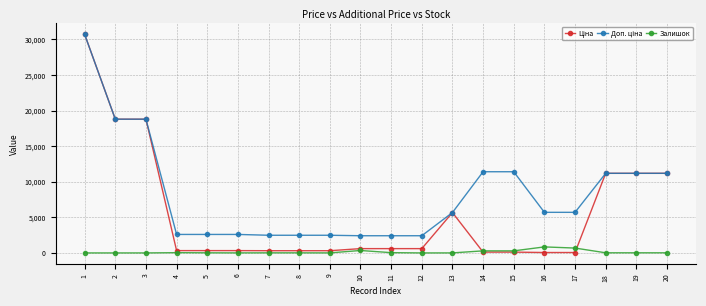

What is the spread (max minus min) of values at 1?

30717.1